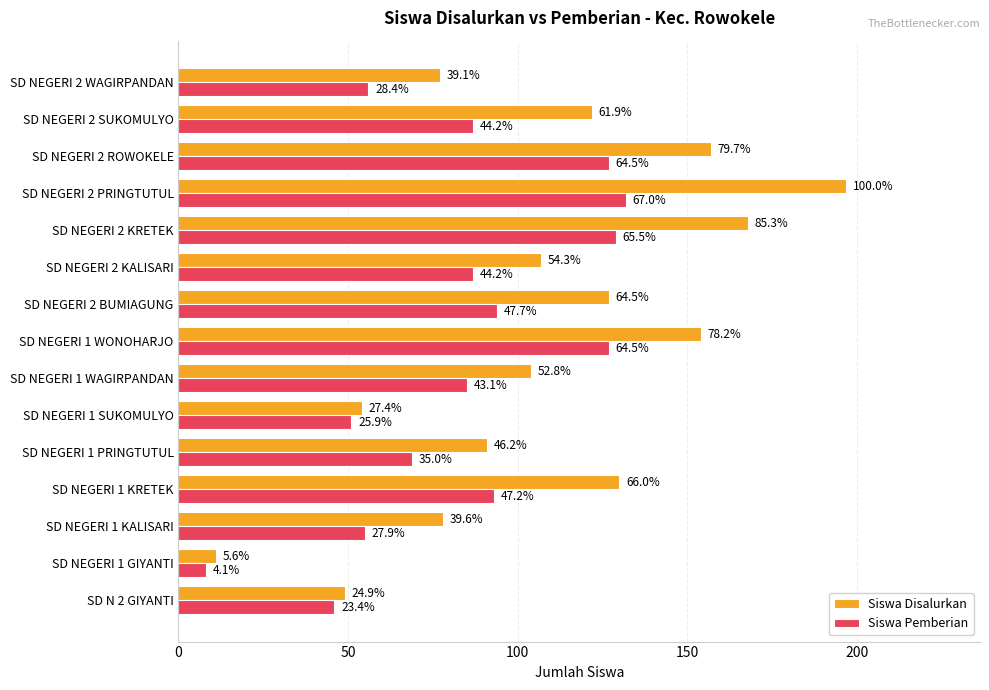

What are all the series names shown in the legend?

Siswa Disalurkan, Siswa Pemberian